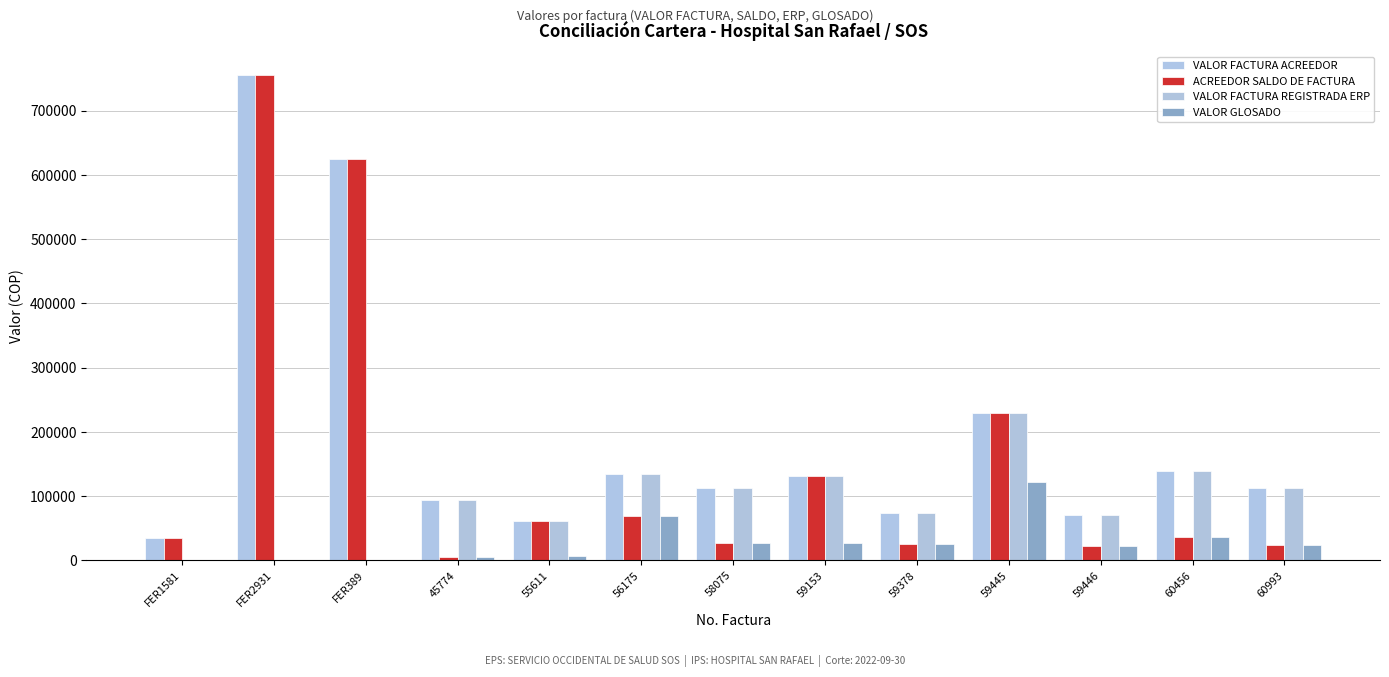

What position from the left is FER1581?

1